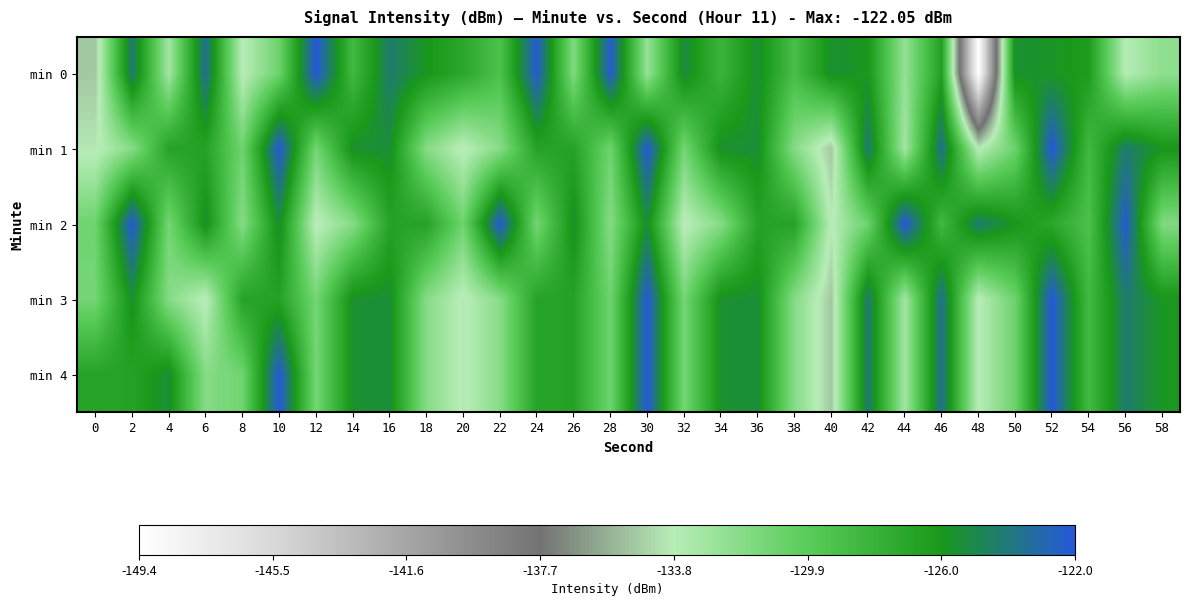

At 42, list the series in order from largest to smallest.

min 1, min 3, min 4, min 0, min 2